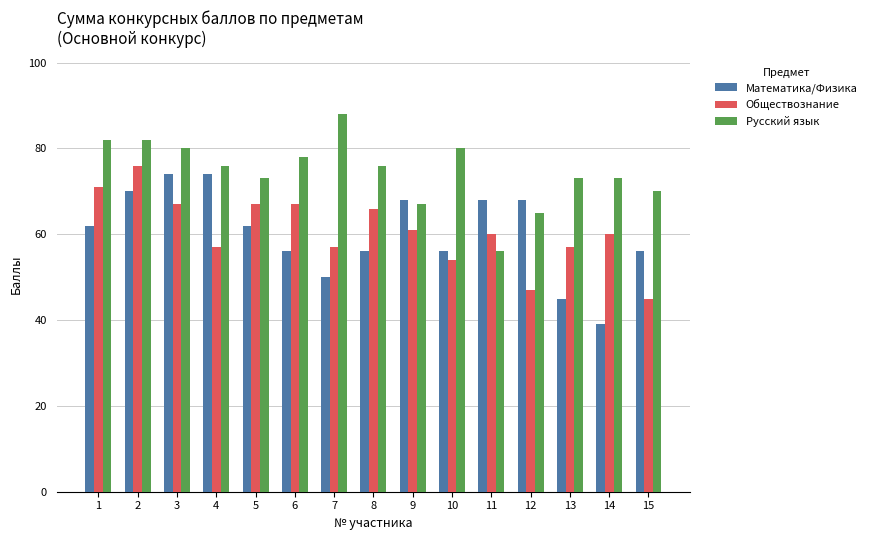

What is the highest value of the Русский язык series?

88